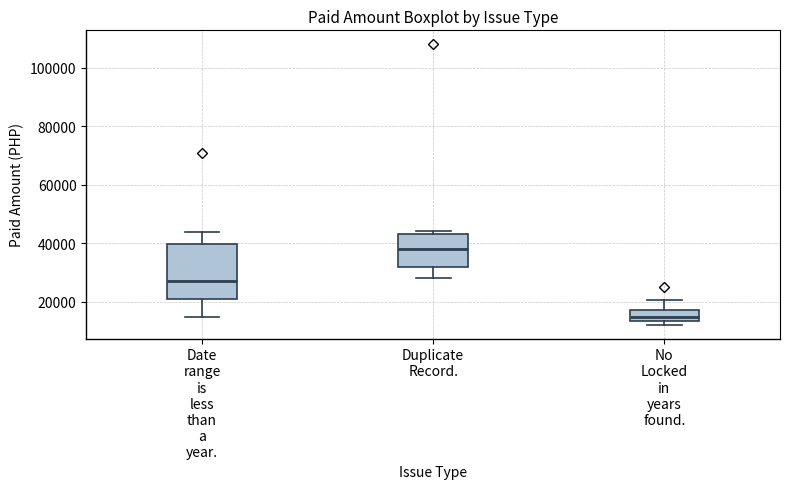

Comparing the boxes themselves (not the whiskers), which one is the tallest?

Date range is less than a year.